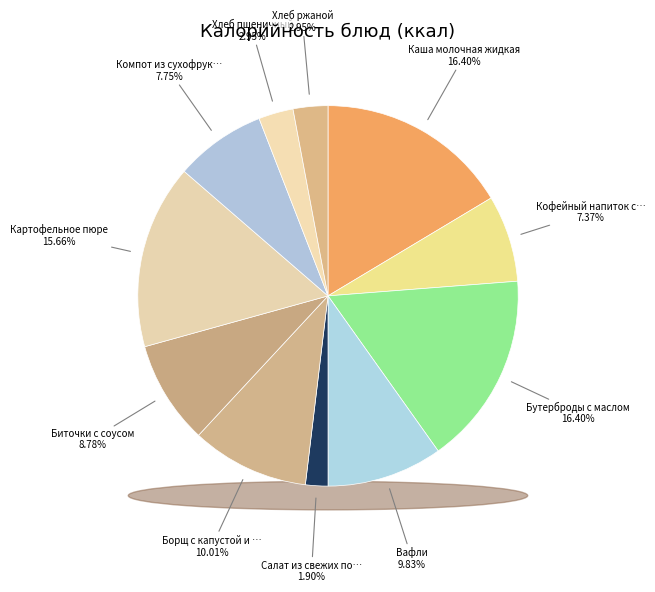

How many slices are in this pie chart?

11